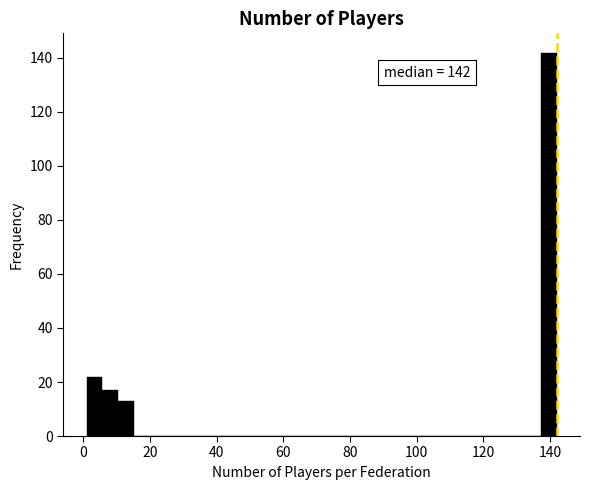

Read against the x-axis, roughly where is the centre of the tallest bar?

140